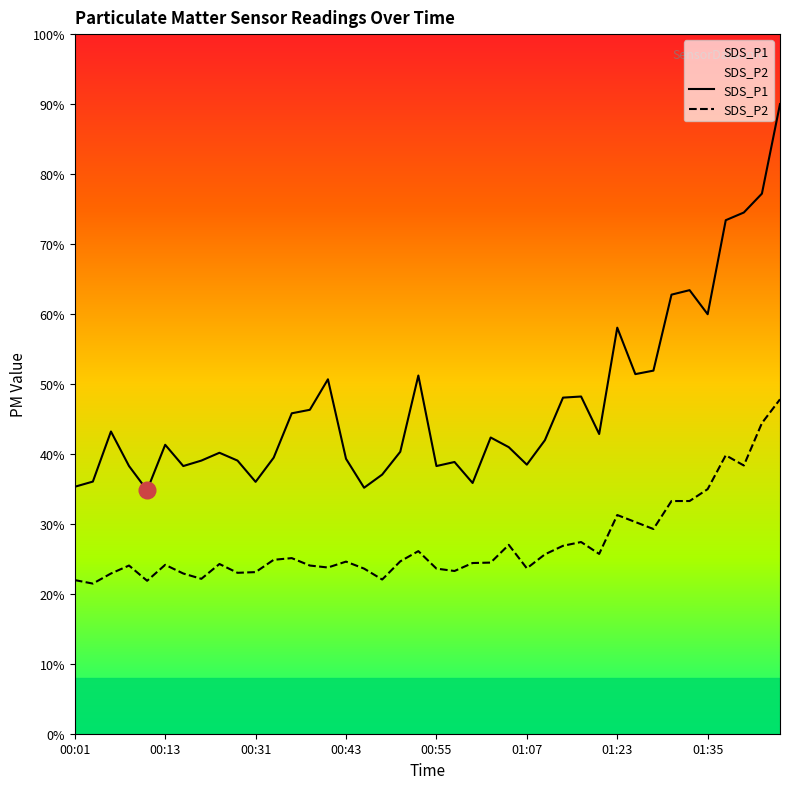

What is the difference between the SDS_P2 values at 11 and 25?

0.6